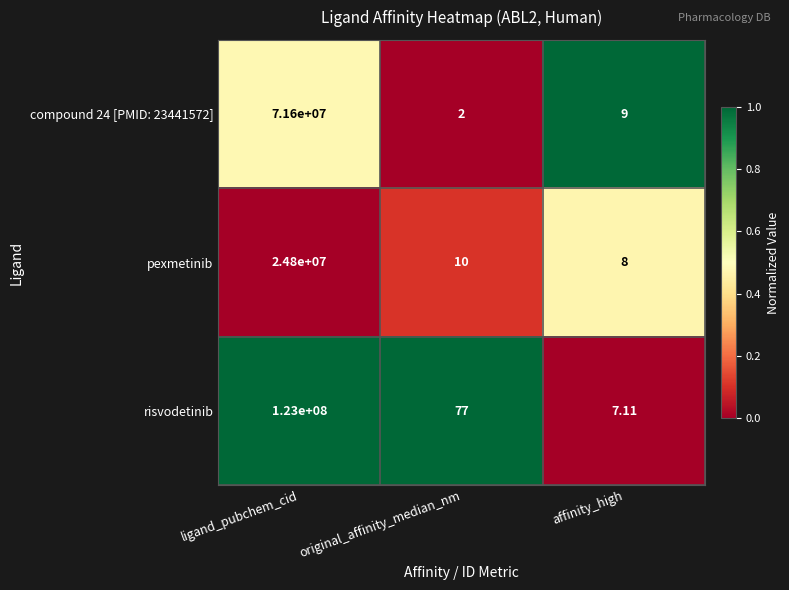

Where does the risvodetinib series first go above 77?

ligand_pubchem_cid